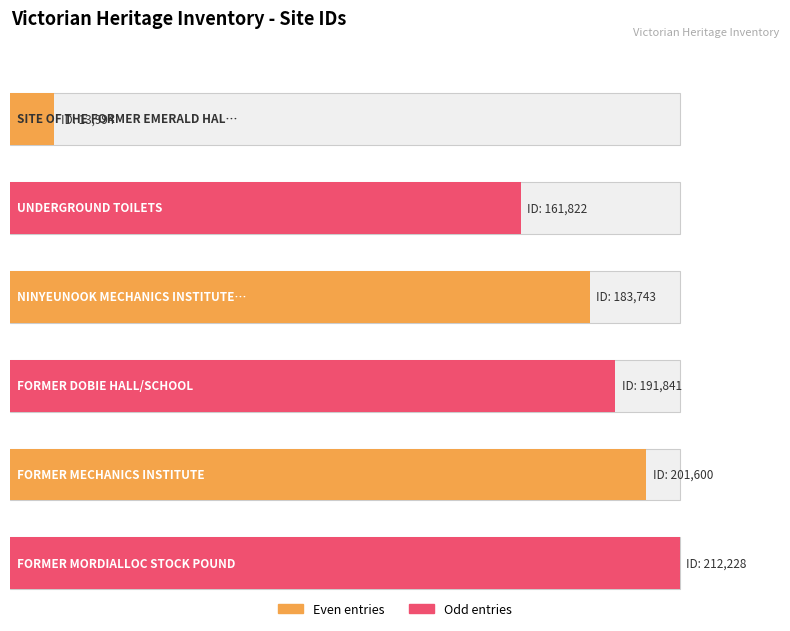

Reading right to left, what are all the values shown in this chart?

FORMER MORDIALLOC STOCK POUND=212228	FORMER MECHANICS INSTITUTE=201600	FORMER DOBIE HALL/SCHOOL=191841	NINYEUNOOK MECHANICS INSTITUTE SITE=183743	UNDERGROUND TOILETS=161822	SITE OF THE FORMER EMERALD HALL=13994